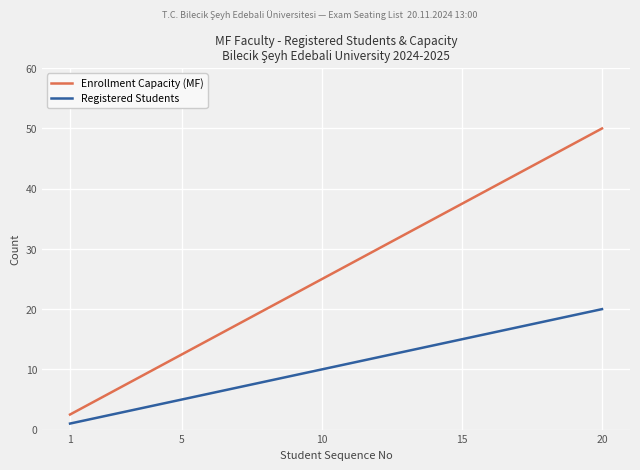

What is the value of the Registered Students point at the 14th from the left?

14.0